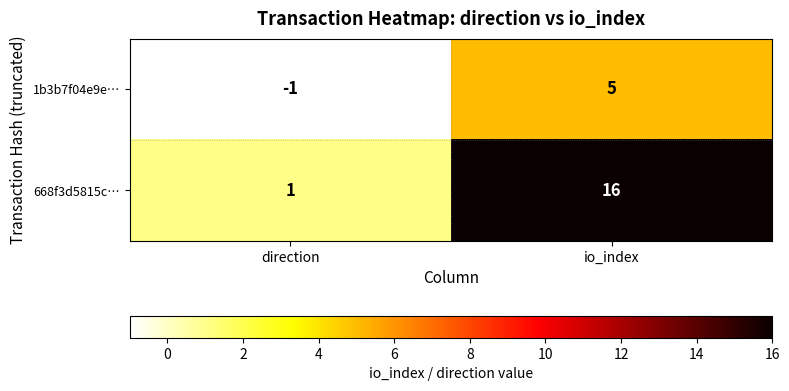

What is the spread (max minus min) of values at direction?

2